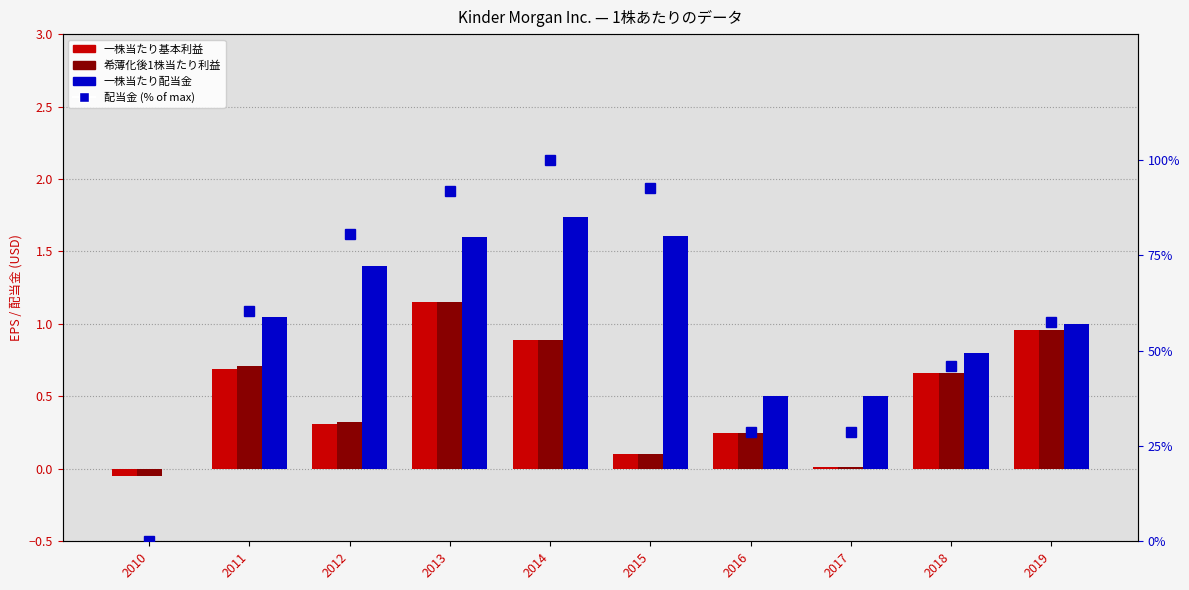

What is the sum of the 希薄化後1株当たり利益 values at 2019 and 2011?

1.7